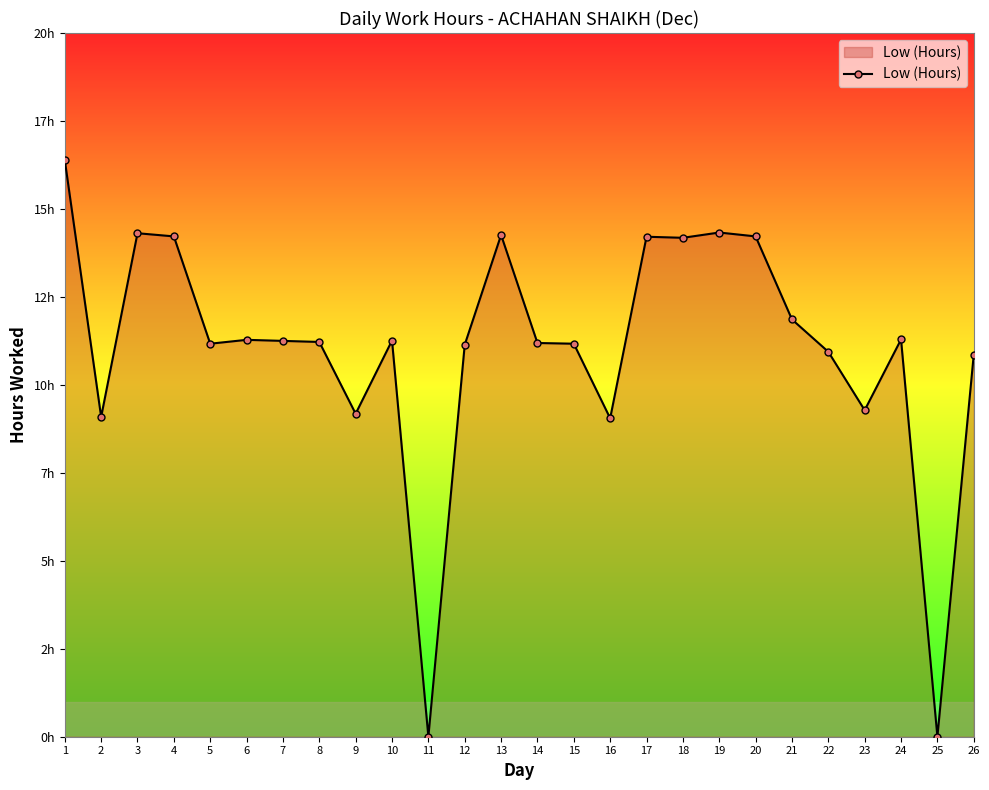

Where is the first local maximum?

3